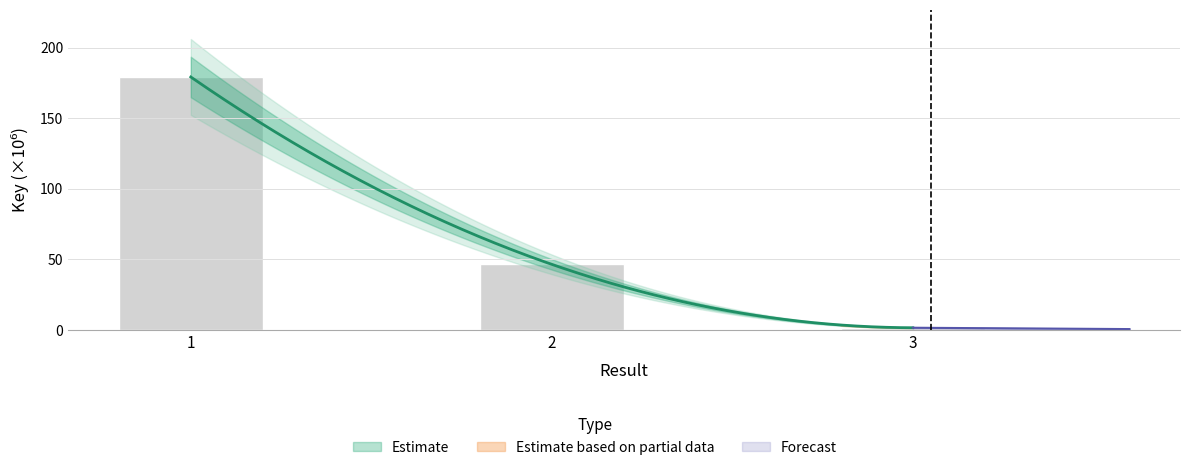

Reading left to right, transcribe all the data shown in this chart.

1=179.2	2=46.5	3=1.6